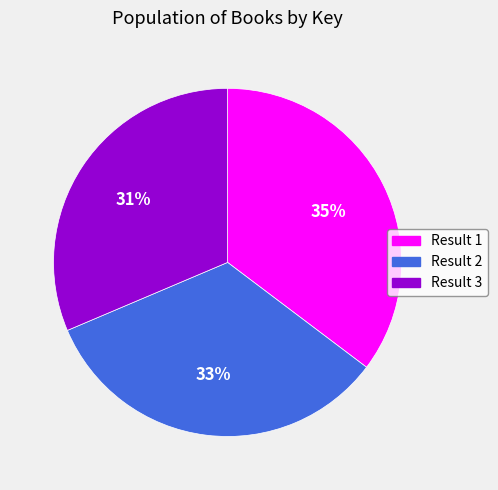

Count the number of slices in the pie.

3